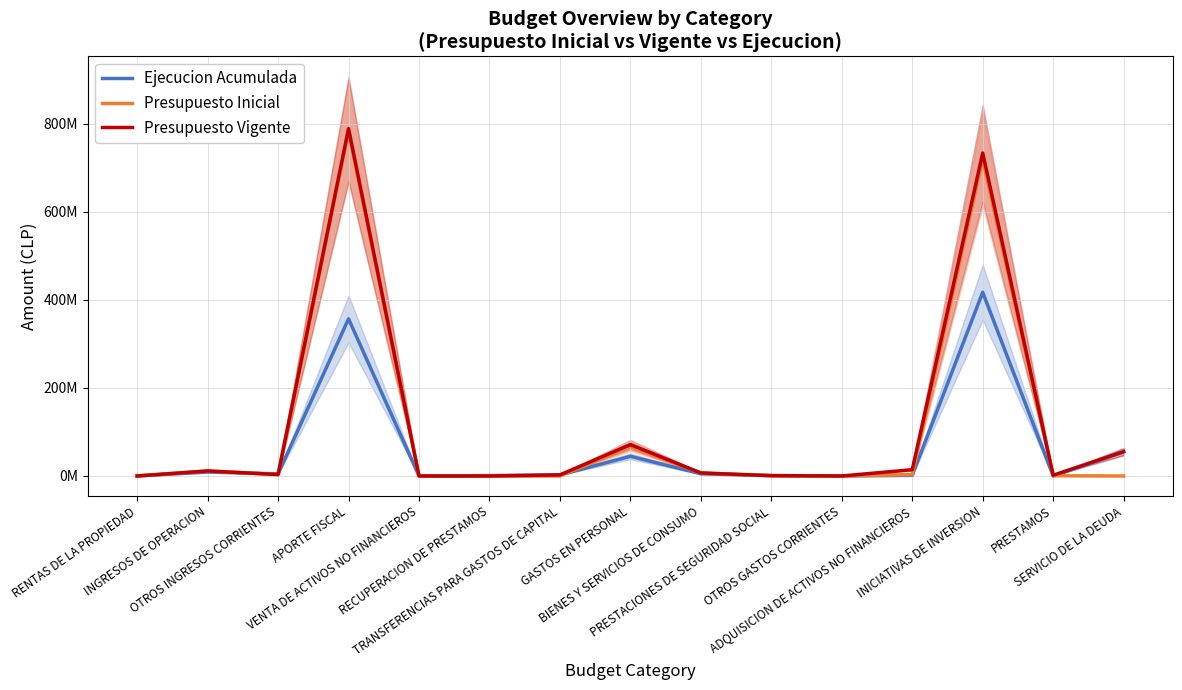

Reading left to right, extract all data points from this chart.

Ejecucion Acumulada: 72292	8976976	4825608	357033518	0	923448	2500000	44696801	5068958	977530	84919	1442363	417320683	0	55226624
Presupuesto Inicial: 102800	11470260	3313450	783246824	91081	0	1028	66700557	6935079	748554	0	3205353	720079780	555120	1000
Presupuesto Vigente: 102800	11470260	3313450	789279276	91081	0	2501028	71358316	6935079	748554	57000	14305146	733722780	1775120	55257707